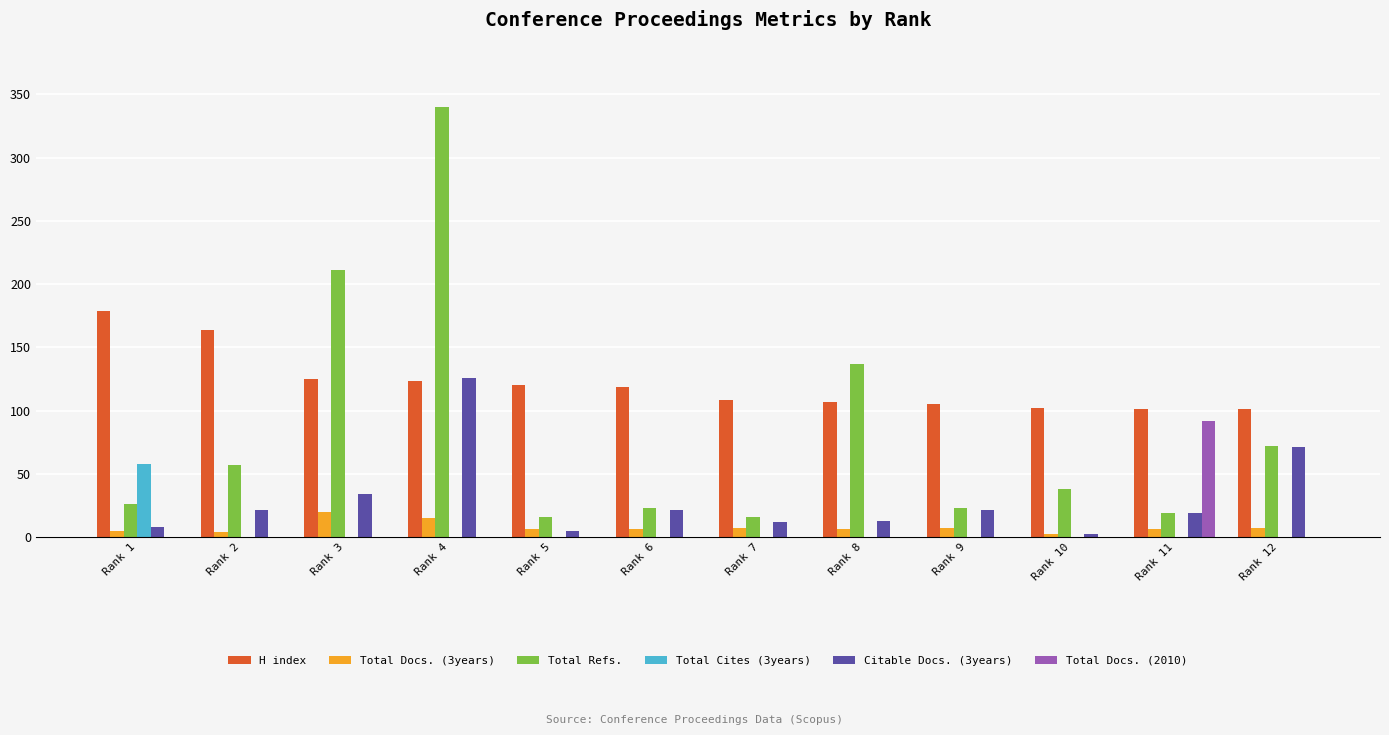

What is the spread (max minus min) of values at Rank 5?

120